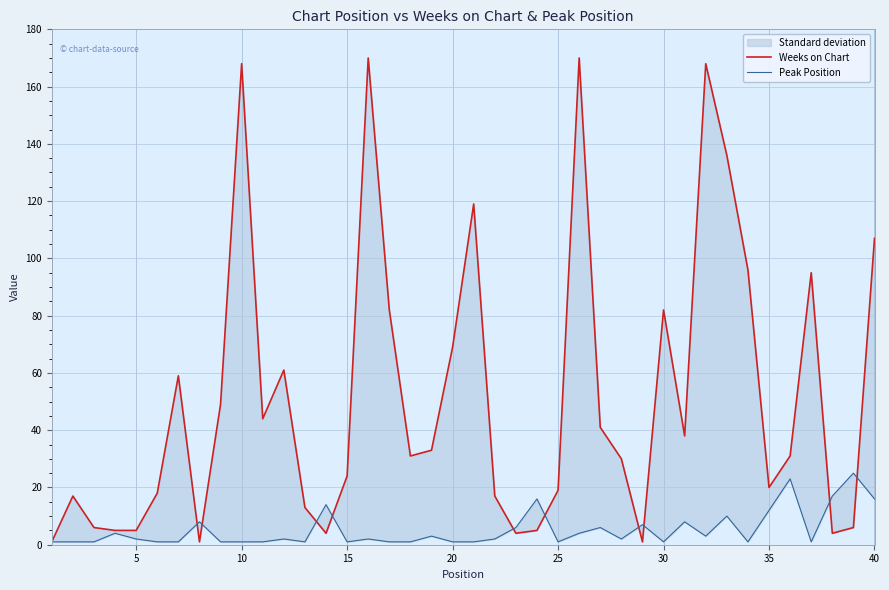

What is the difference between the maximum and minimum values in the Peak Position series?

24